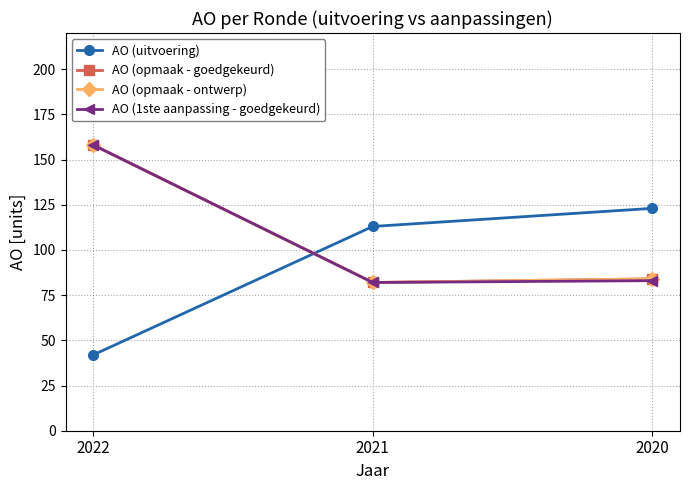

Between 2020 and 2021, which is larger?

2020